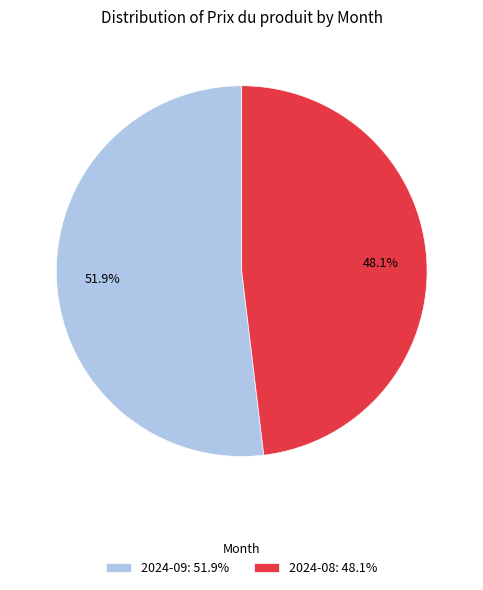

To the nearest percent, what is the average slice percentage?

50%